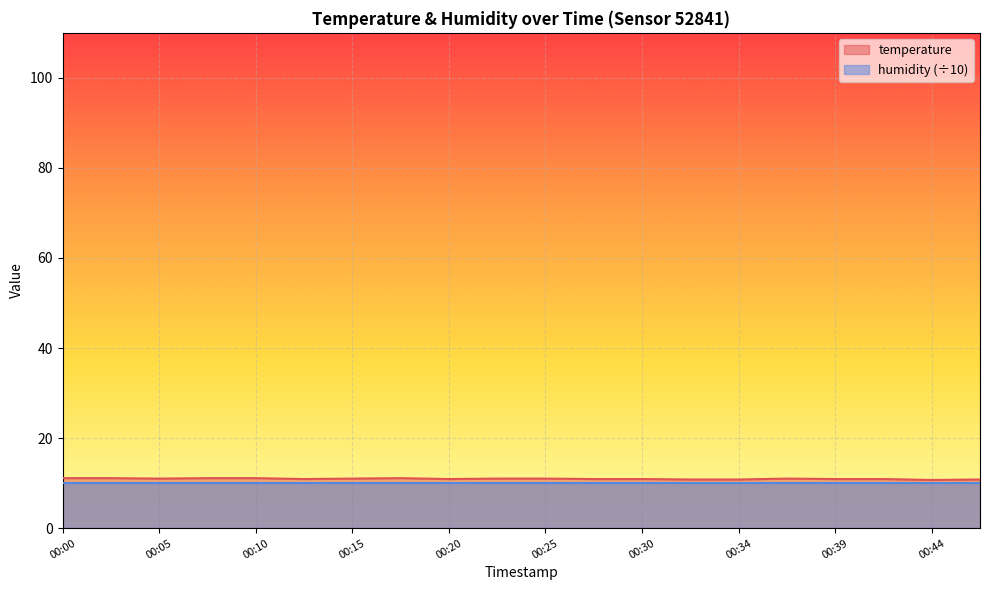

Reading left to right, list all the values displayed in this chart.

11.1	11.1	11.0	11.1	11.1	10.9	11.0	11.1	10.9	11.0	11.0	10.9	10.9	10.8	10.8	11.0	10.9	10.9	10.7	10.8